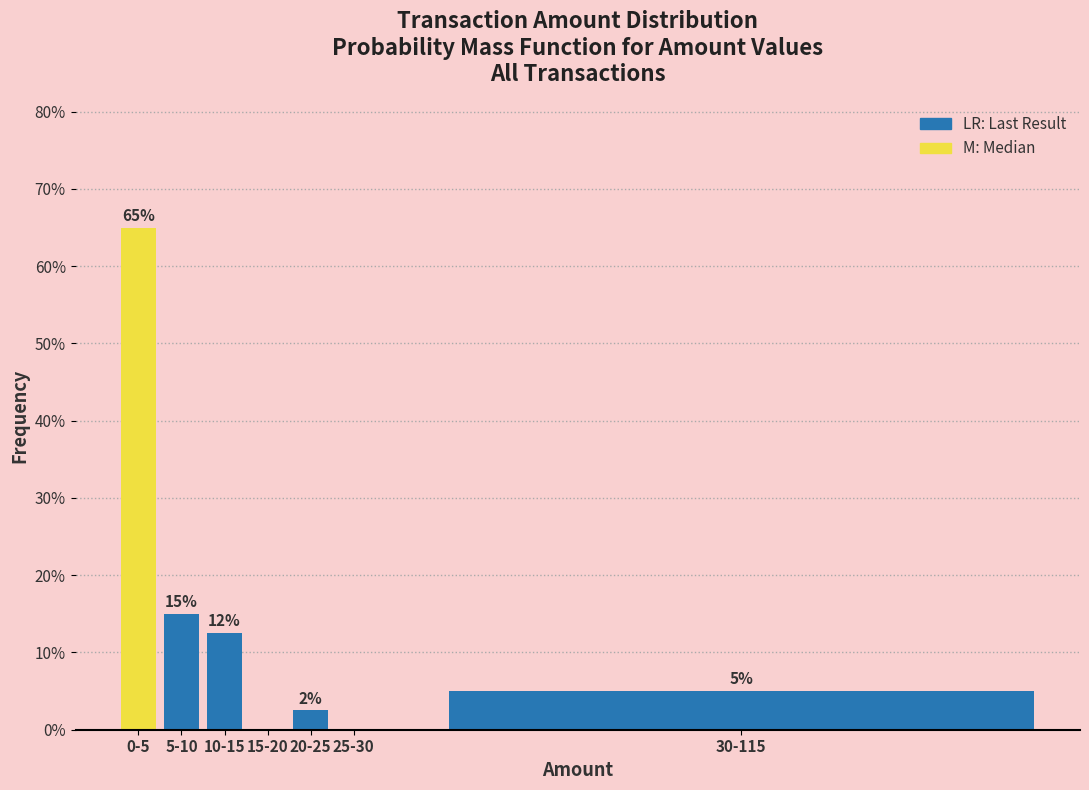

Between 20-25 and 10-15, which is larger?

10-15